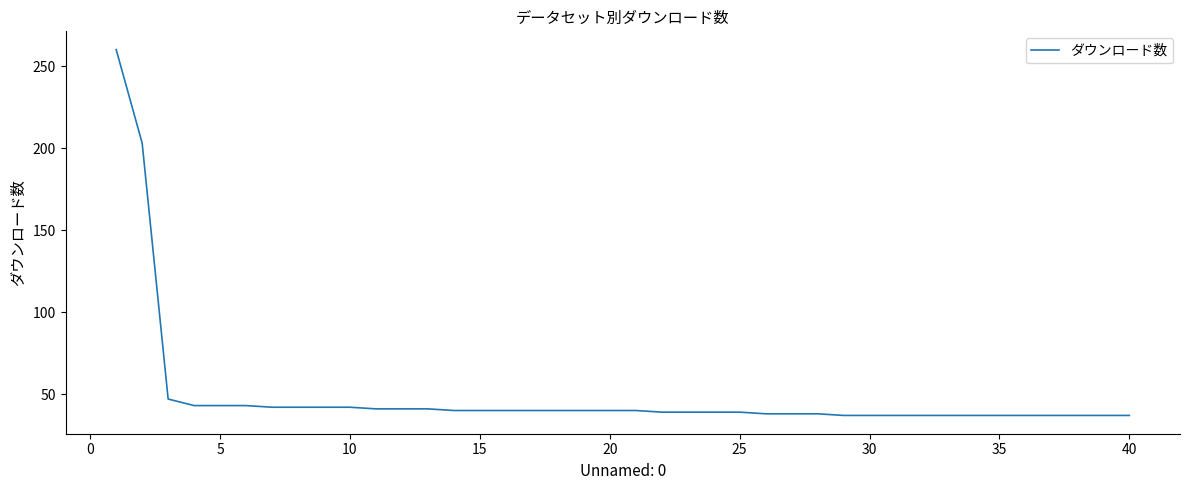

What is the difference between the maximum and minimum values?

223